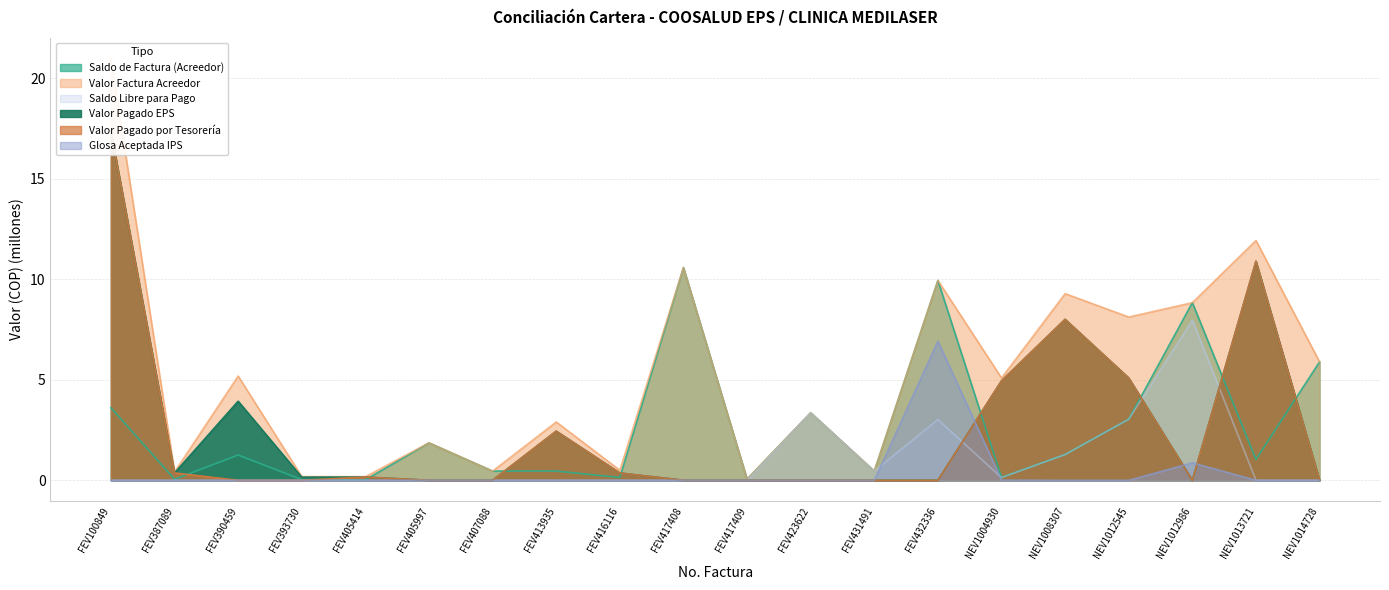

Is it true that Glosa Aceptada IPS equals 0.0 at FEV416116?

True